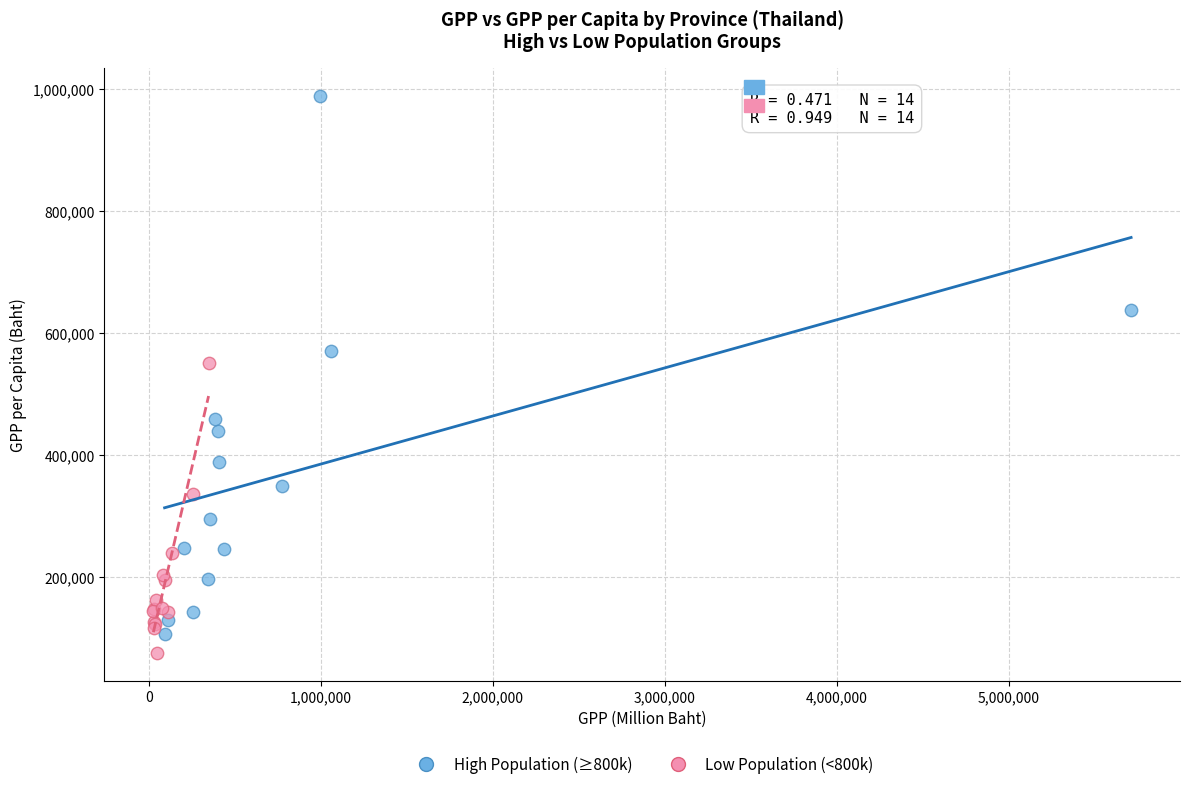

Which series has the widest spread of Y values?

High Population (≥800k)